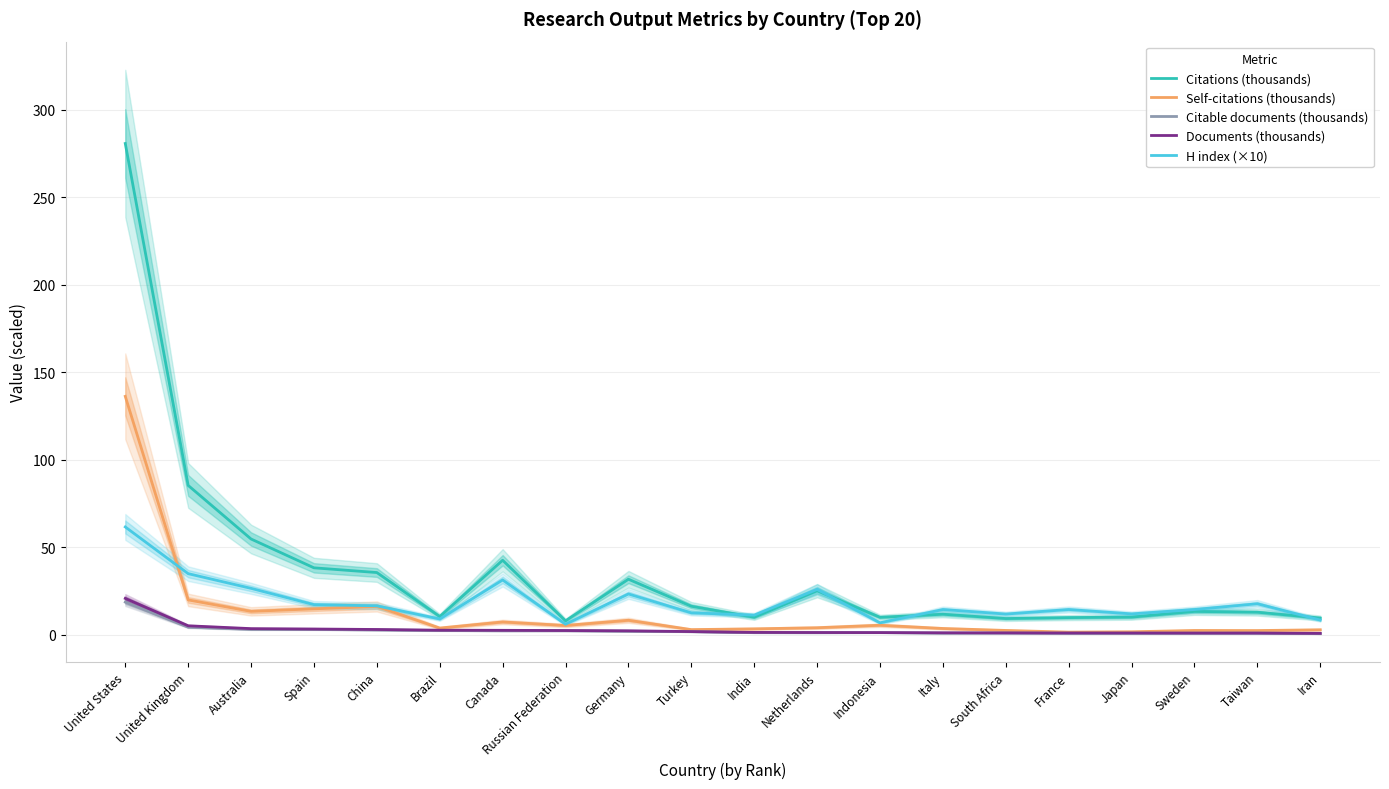

How many interior local peaks does the Citable documents (thousands) series have?

5